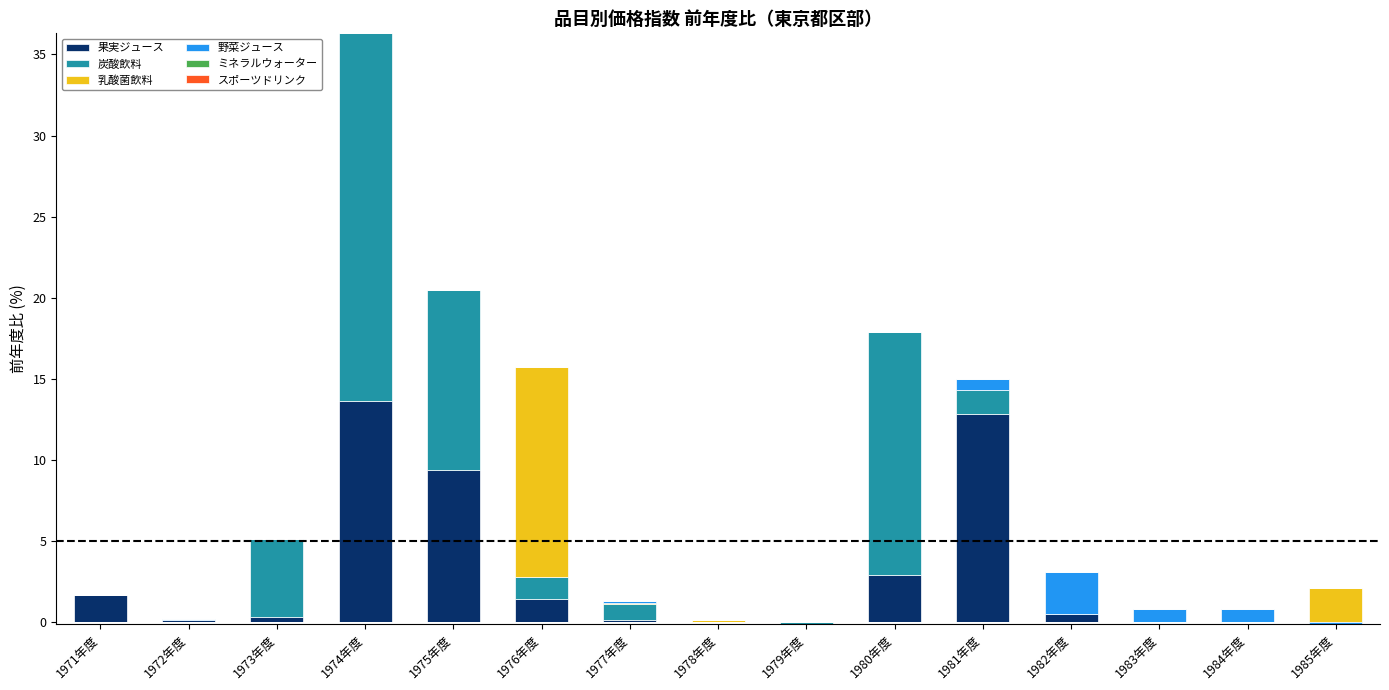

What is the label of the 9th bar from the right?

1977年度